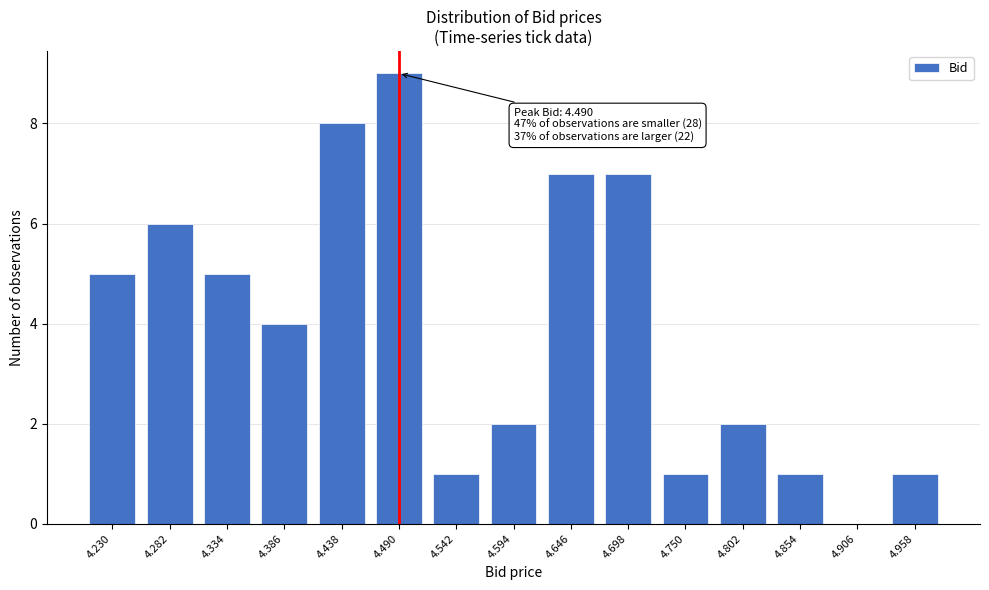

Reading left to right, extract all data points from this chart.

4.230=5	4.282=6	4.334=5	4.386=4	4.438=8	4.490=9	4.542=1	4.594=2	4.646=7	4.698=7	4.750=1	4.802=2	4.854=1	4.906=0	4.958=1